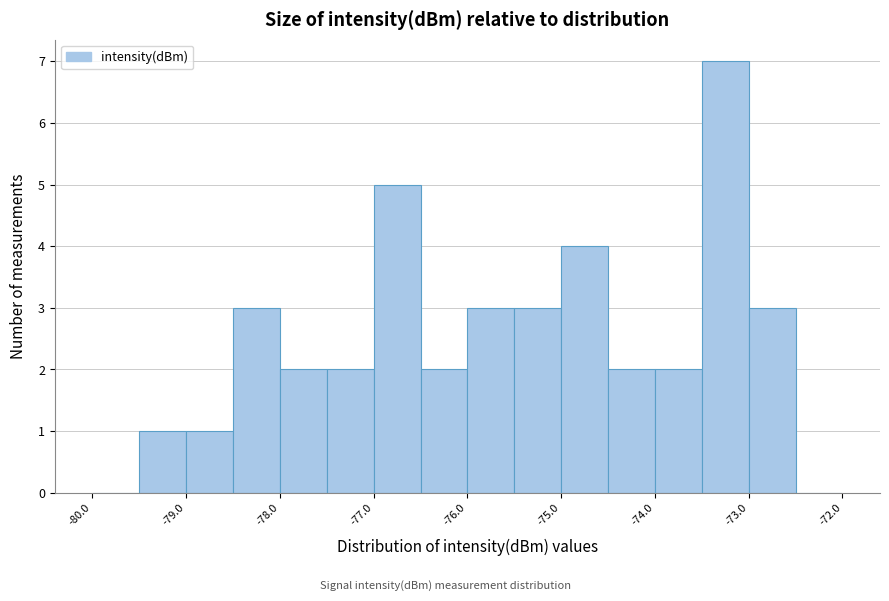

Reading left to right, transcribe this chart: for each bar, give the range it covers on the x-axis and its height. The values are not printed on the chart, so give them approximately, as read against the axis.

-80.0 to -79.5: 0
-79.5 to -79.0: 1
-79.0 to -78.5: 1
-78.5 to -78.0: 3
-78.0 to -77.5: 2
-77.5 to -77.0: 2
-77.0 to -76.5: 5
-76.5 to -76.0: 2
-76.0 to -75.5: 3
-75.5 to -75.0: 3
-75.0 to -74.5: 4
-74.5 to -74.0: 2
-74.0 to -73.5: 2
-73.5 to -73.0: 7
-73.0 to -72.5: 3
-72.5 to -72.0: 0